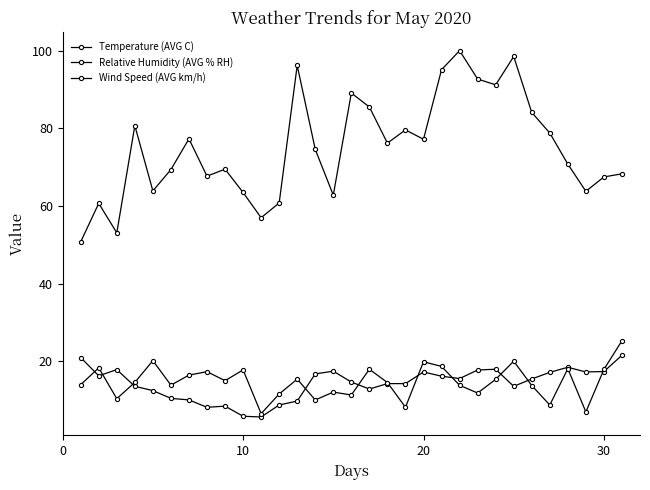

Does the chart have visible grid lines?

No